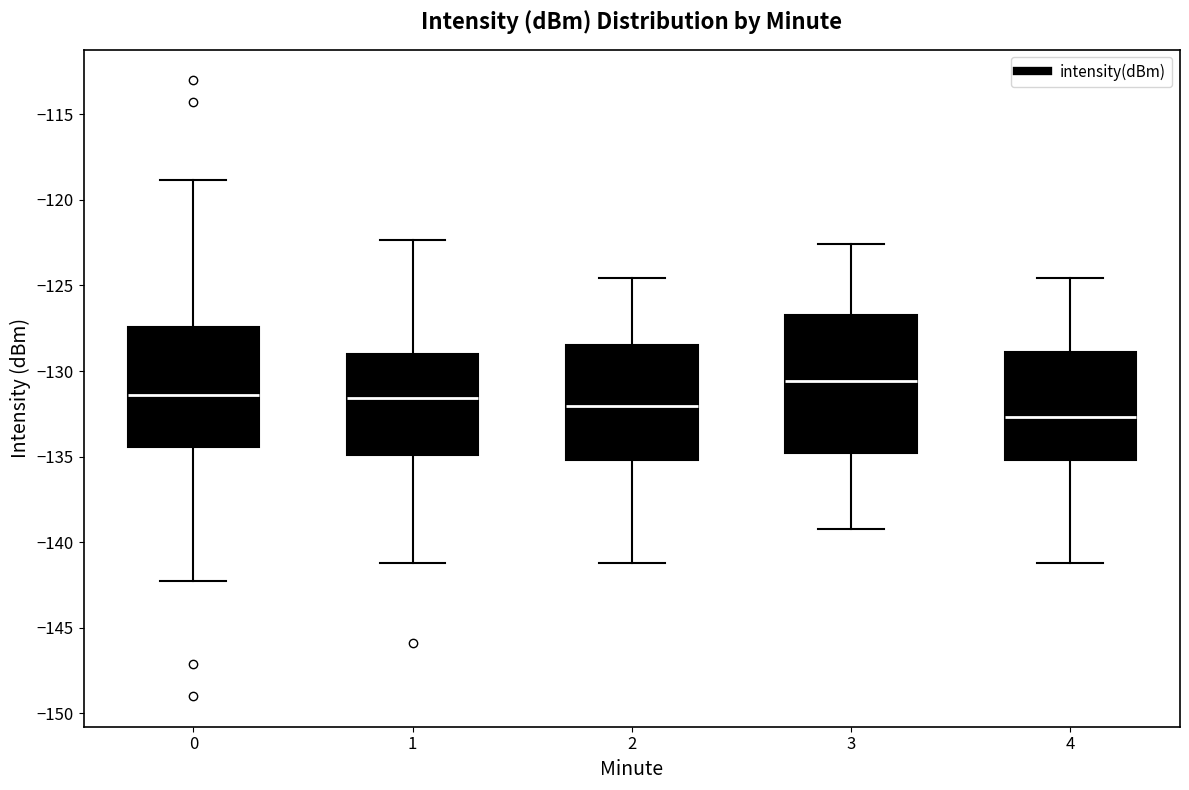

Which box's median line is the lowest?

4